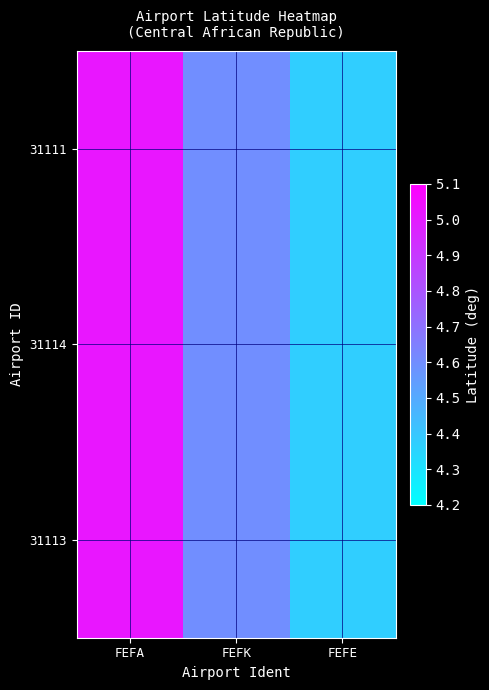

What is the total value across all series at FEFA?

15.1